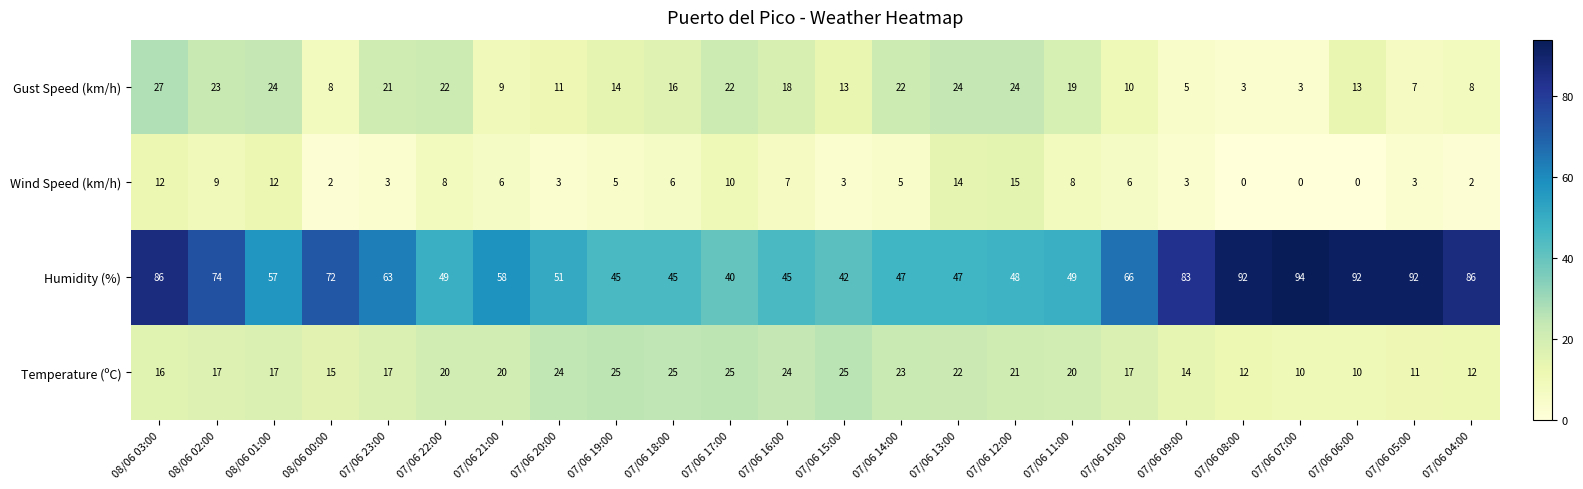

Is the value of Temperature (ºC) at 07/06 15:00 greater than the value of Humidity (%) at 08/06 00:00?

No